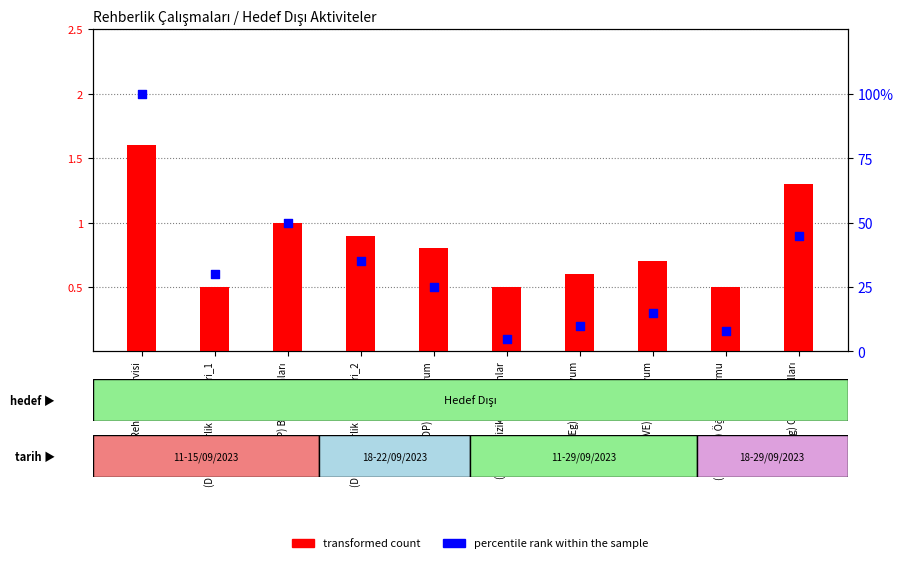

Which series has the largest total across all categories?

percentile rank within the sample